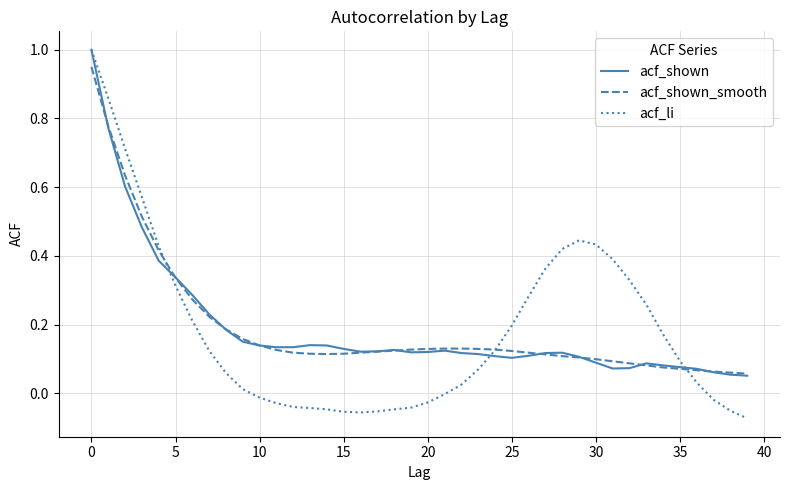

What is the highest value of the acf_li series?

1.0